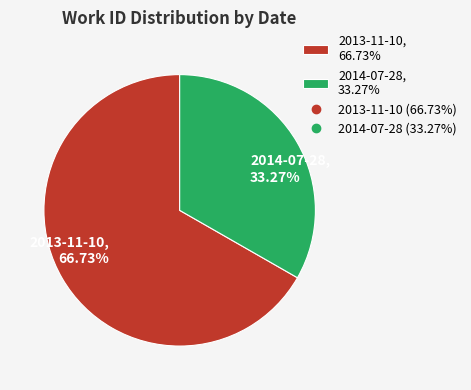

To the nearest percent, what portion does 2013-11-10 represent?

67%